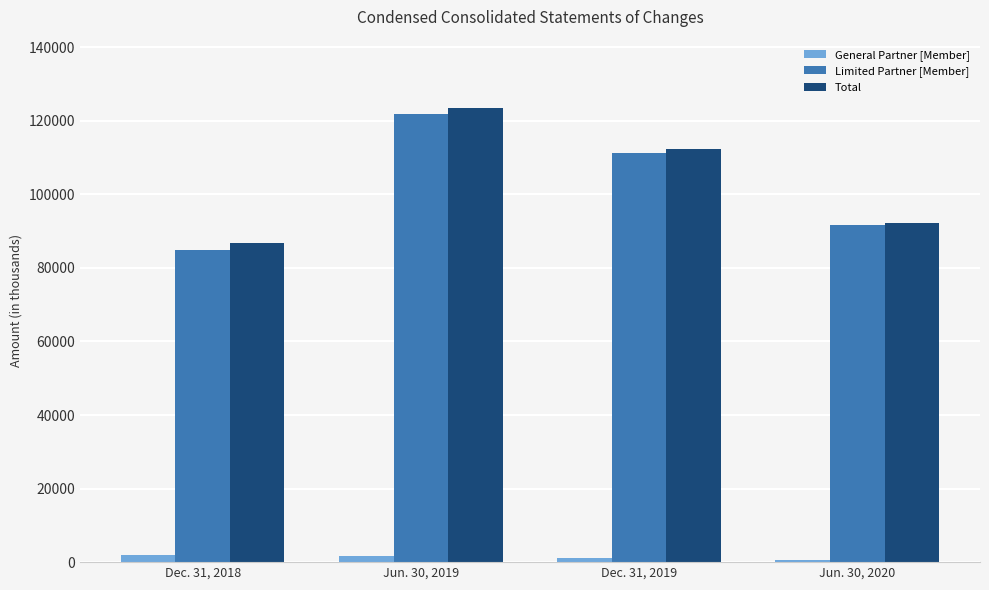

What is the average value of the Total series?

103701